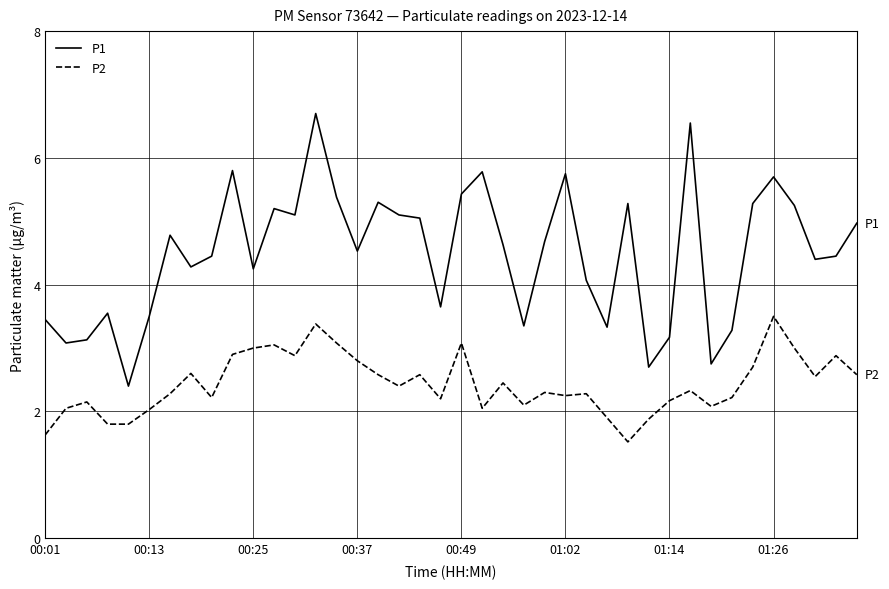

What is the maximum value shown in the chart?

6.7